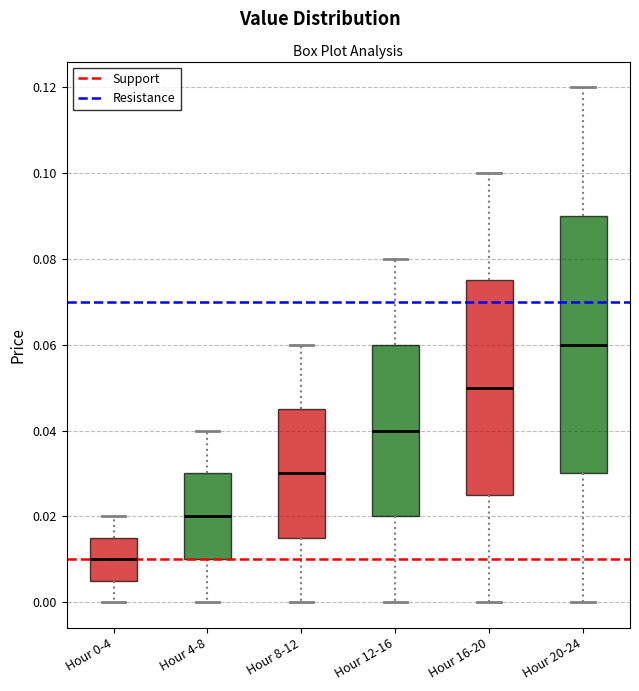

Reading left to right, read every box against the y-axis: the position of its median line, the range the box covers, and the ends of its whiskers. The values are not printed on the chart, so give them approximately, as read against the axis.

Hour 0-4: median 0.010, box 0.006 to 0.016, whiskers 0.000 to 0.020
Hour 4-8: median 0.020, box 0.010 to 0.030, whiskers 0.000 to 0.040
Hour 8-12: median 0.030, box 0.016 to 0.046, whiskers 0.000 to 0.060
Hour 12-16: median 0.040, box 0.020 to 0.060, whiskers 0.000 to 0.080
Hour 16-20: median 0.050, box 0.026 to 0.076, whiskers 0.000 to 0.100
Hour 20-24: median 0.060, box 0.030 to 0.090, whiskers 0.000 to 0.120